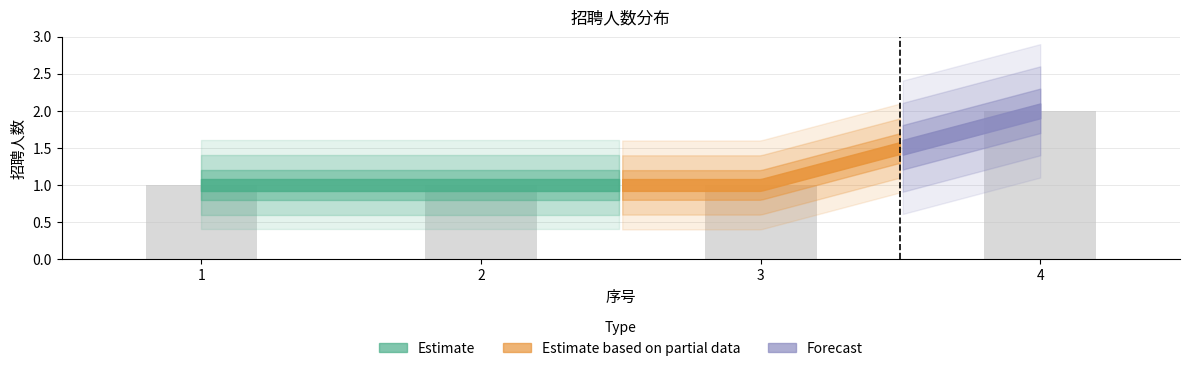

Read the value at 2.

1